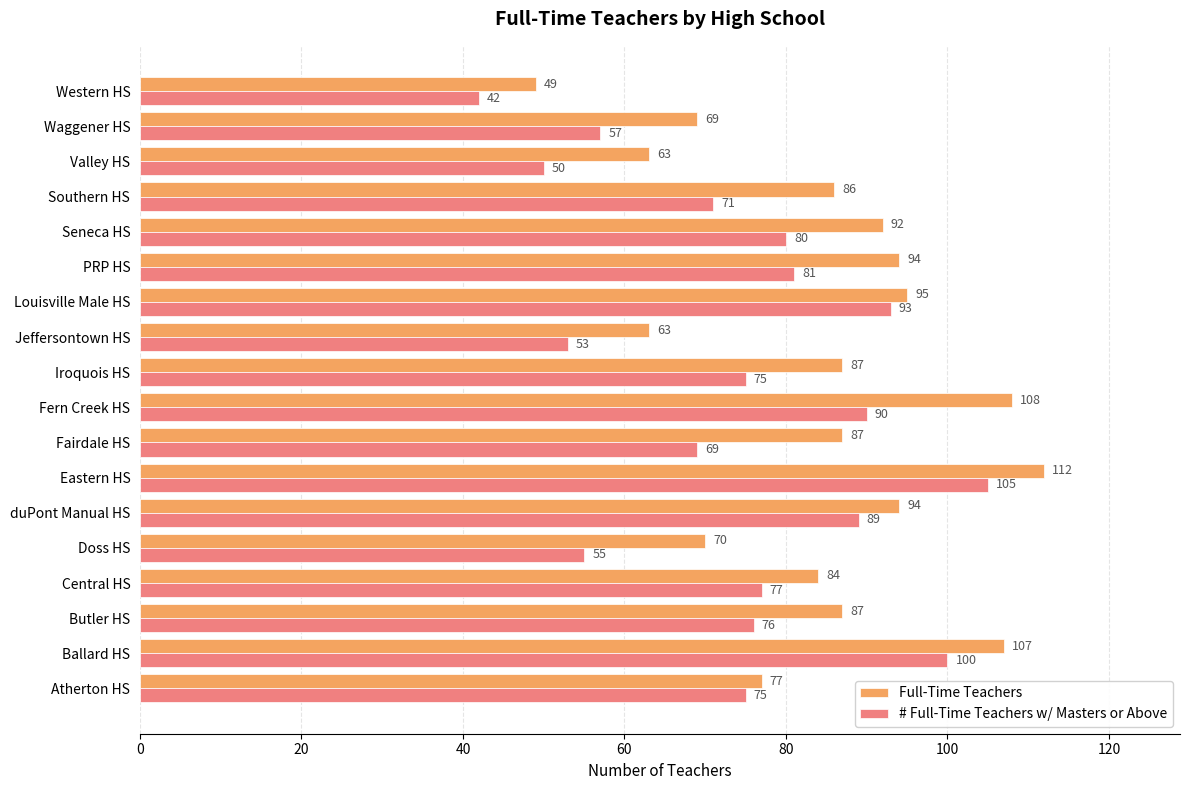

The value of # Full-Time Teachers w/ Masters or Above at duPont Manual HS is 89. True or false?

True